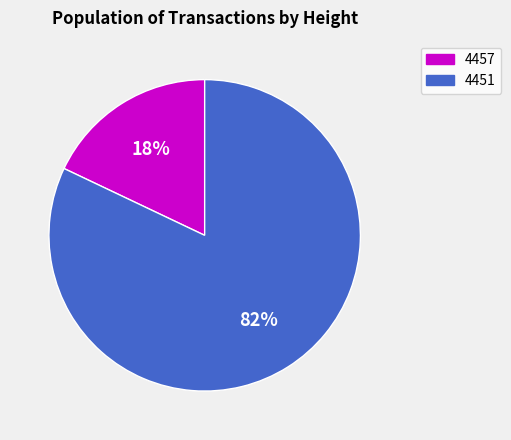

True or false: 4457 accounts for 30% of the total.

False